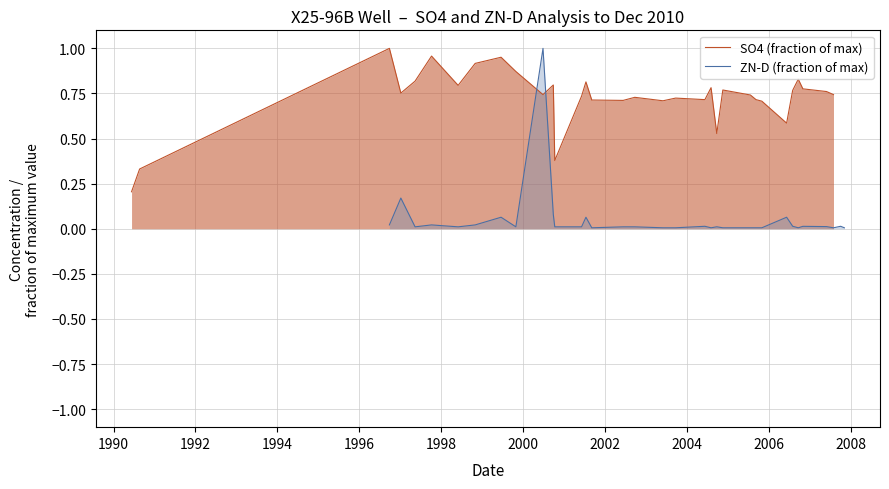

What is the difference between the maximum and minimum values in the ZN-D (fraction of max) series?

1.0